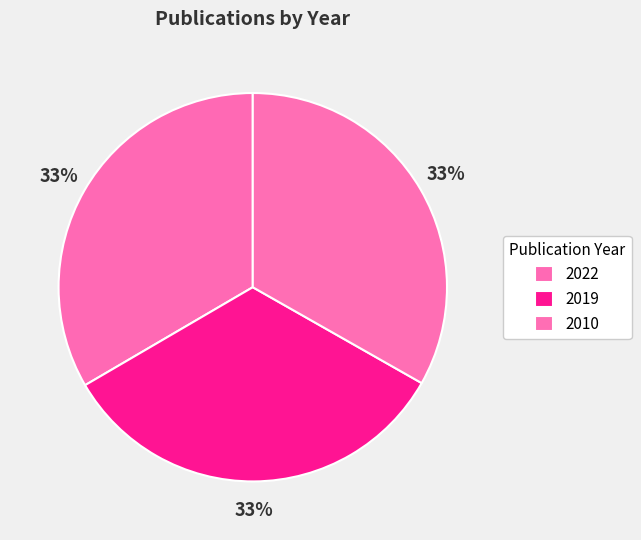

Combined, what portion of the pie is 2022 and 2019?

66.8%